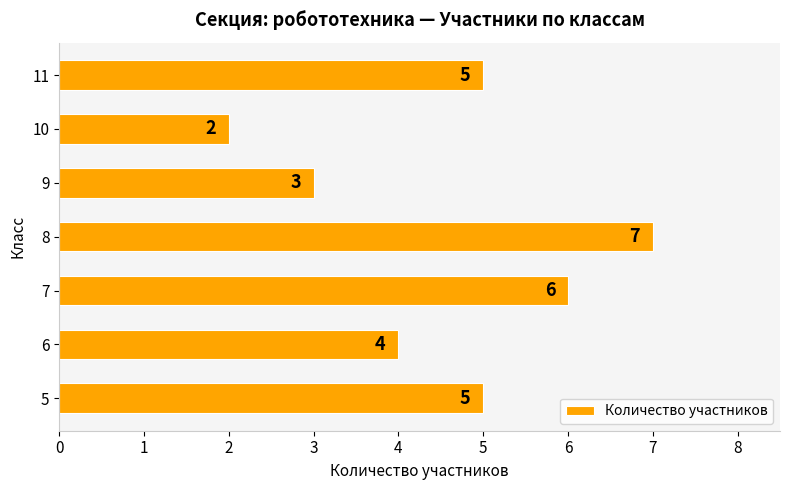

Which has a higher value, 11 or 10?

11